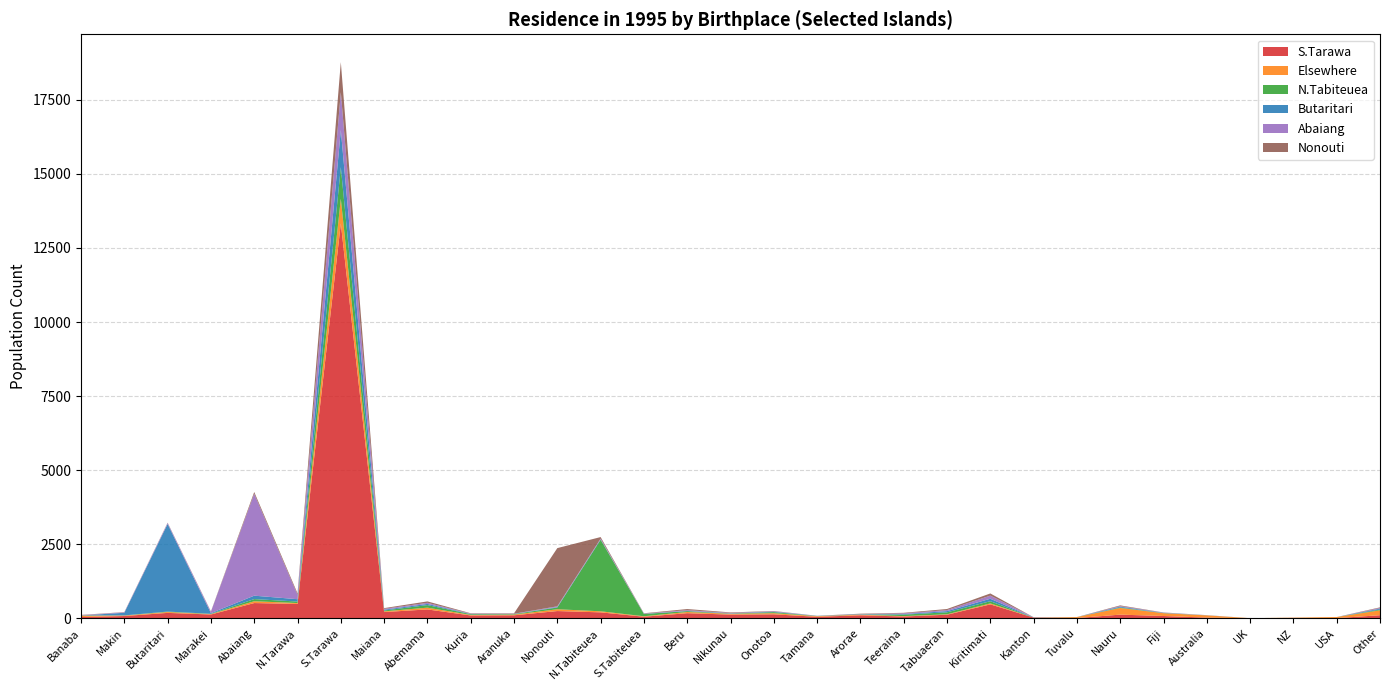

Reading left to right, extract all data points from this chart.

S.Tarawa: 40	74	180	126	512	483	13331	208	297	93	99	242	198	51	170	122	132	48	99	58	118	467	21	7	121	75	21	0	11	4	101
Elsewhere: 47	15	30	13	61	29	832	24	60	19	24	61	36	15	40	29	38	21	21	13	14	33	1	31	225	95	75	2	9	36	166
N.Tabiteuea: 5	6	14	10	73	51	1067	28	86	24	16	59	2416	77	29	5	35	4	5	51	67	74	2	1	16	6	2	0	1	0	26
Butaritari: 2	88	2959	22	115	79	1255	28	40	9	6	15	15	6	7	12	14	6	12	18	41	83	4	0	28	7	1	0	0	0	30
Abaiang: 9	16	32	49	3440	148	1276	29	37	9	6	25	24	8	27	10	16	2	3	25	35	106	3	0	21	8	3	0	0	0	25
Nonouti: 9	8	10	10	61	49	1015	24	48	13	14	1965	51	10	37	18	9	2	13	18	36	73	3	1	22	4	2	0	0	0	19